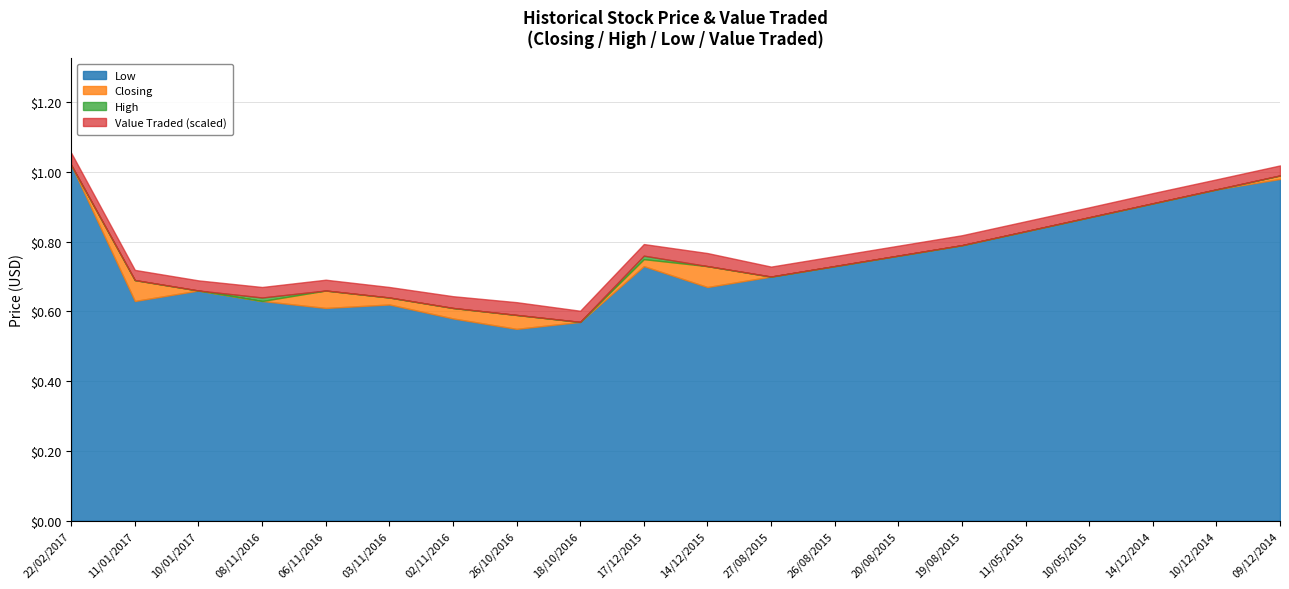

What is the spread (max minus min) of values at 02/11/2016?

2554.4